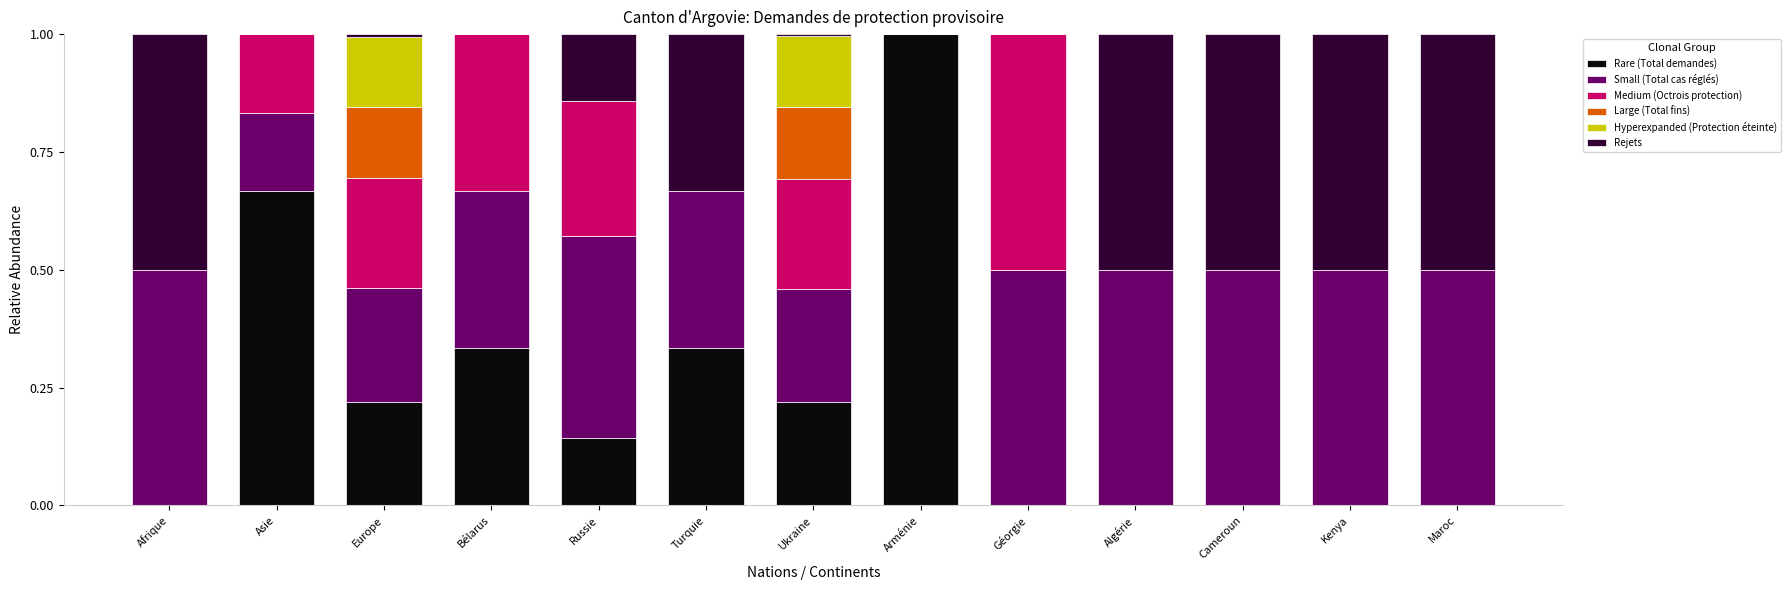

What is the total value across all series at Kenya?

1.0